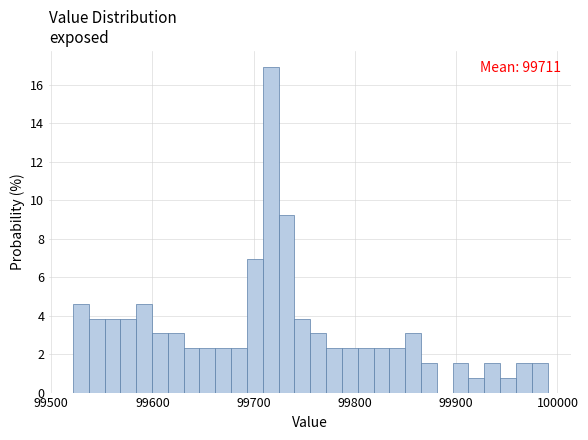

Around what value on the x-axis is the tallest bar? Give the approximate position of its centre, as read against the axis.

99720